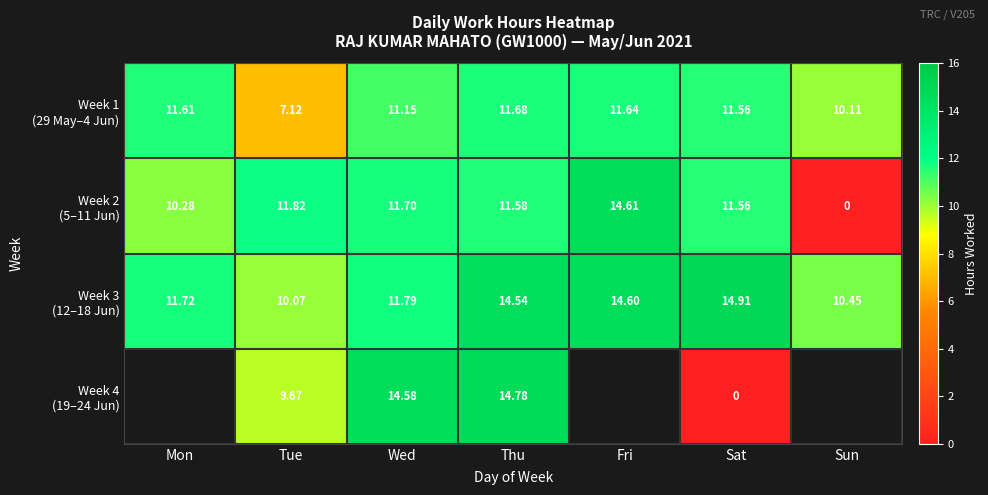

Which category has the lowest value in the Week 3 (12–18 Jun) series?

Tue